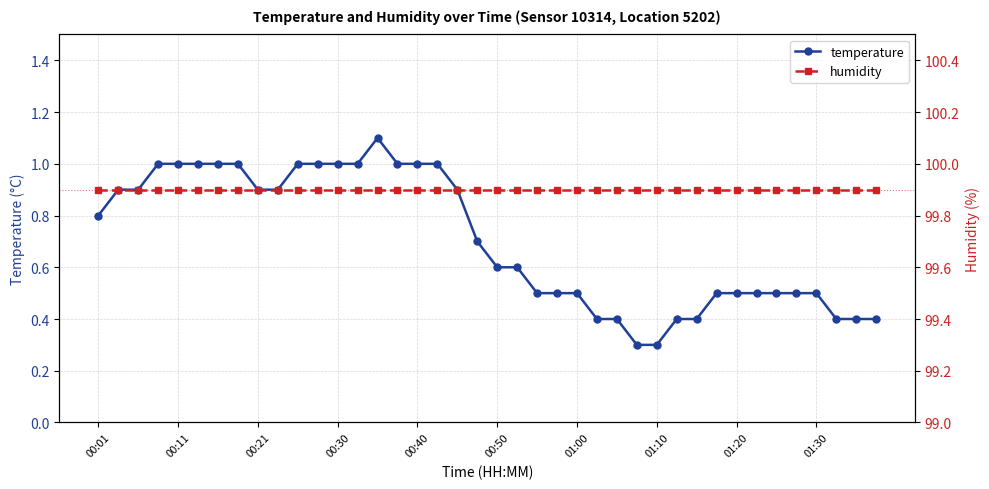

The value of humidity at 33 is 25.5. True or false?

False